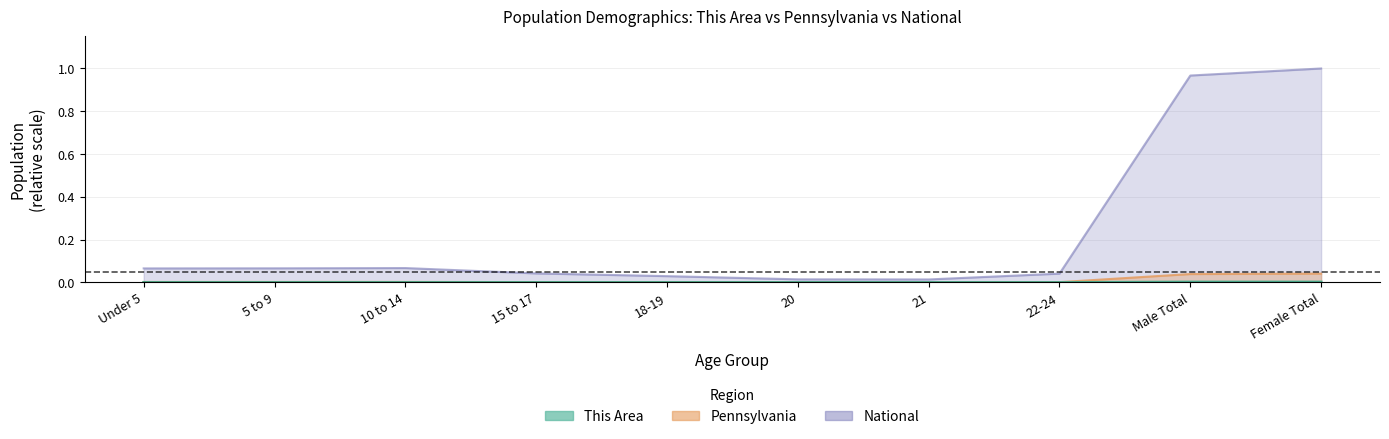

List the series in order of their peak value, highest first.

National, Pennsylvania, This Area